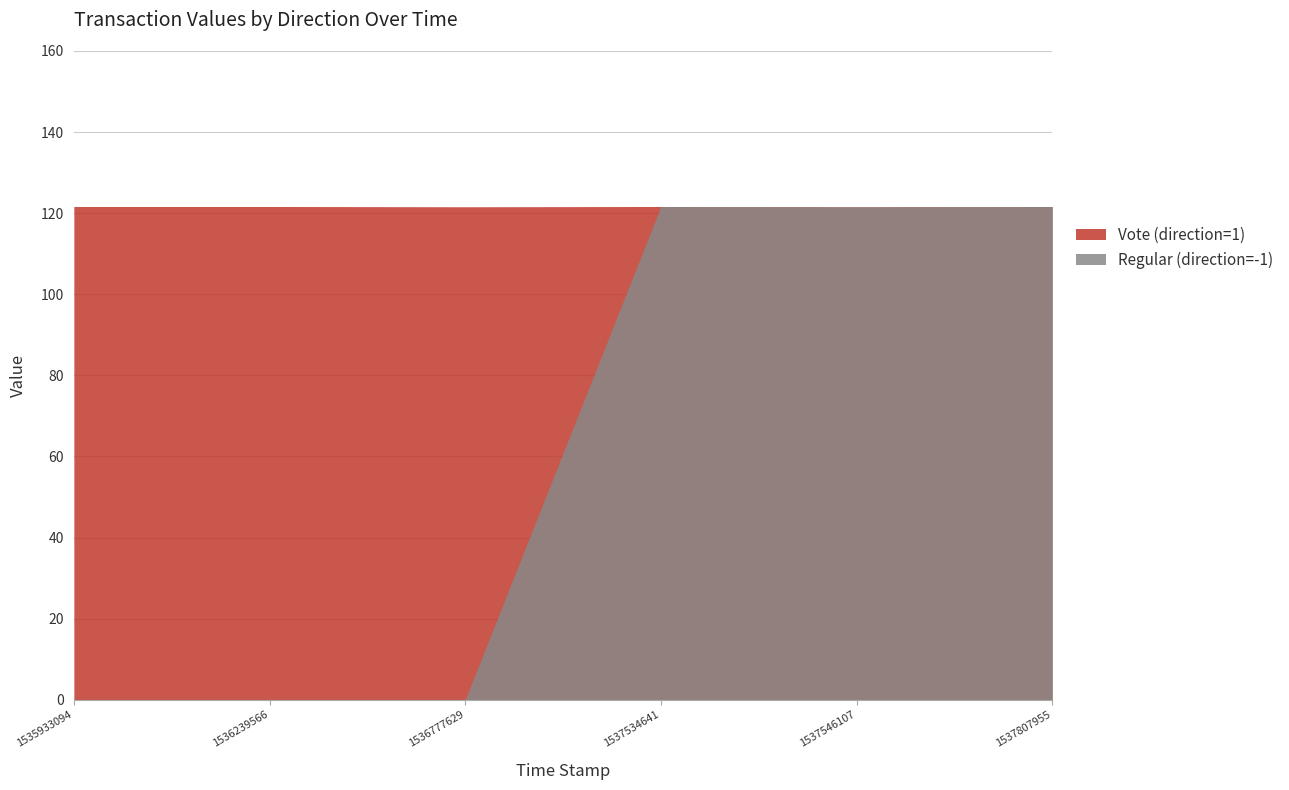

Where do Regular (direction=-1) and Vote (direction=1) first cross each other?

Vote_1536777629 and Regular_1537534641